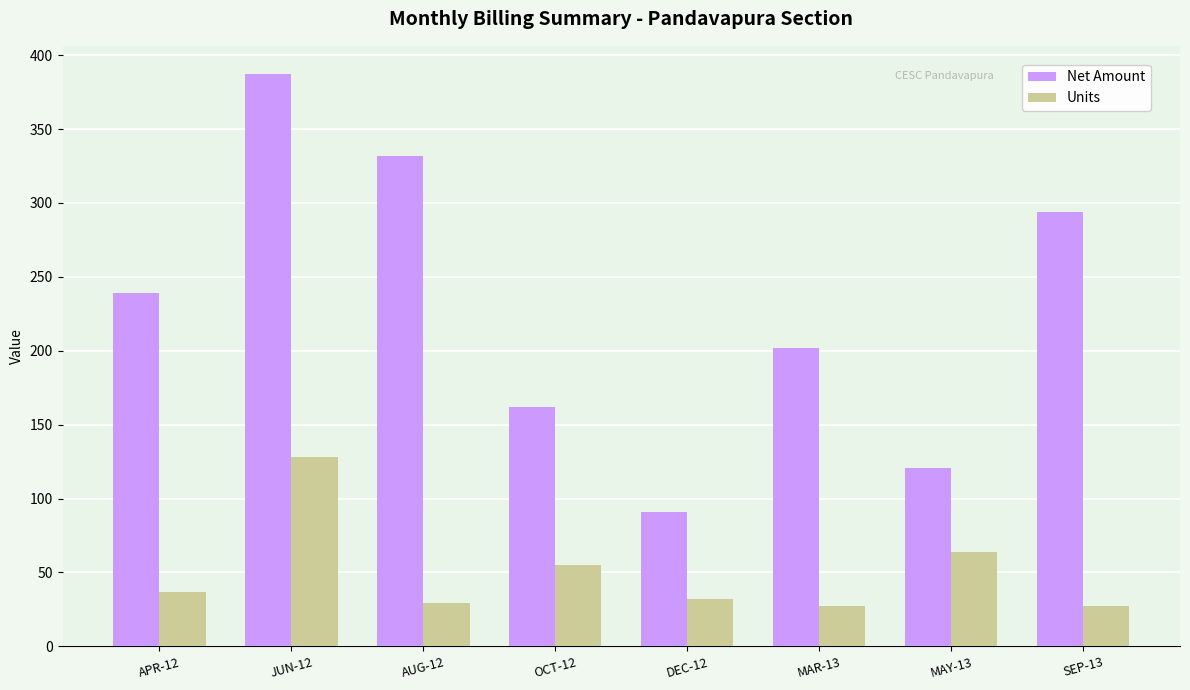

The value of Units at OCT-12 is 12. True or false?

False